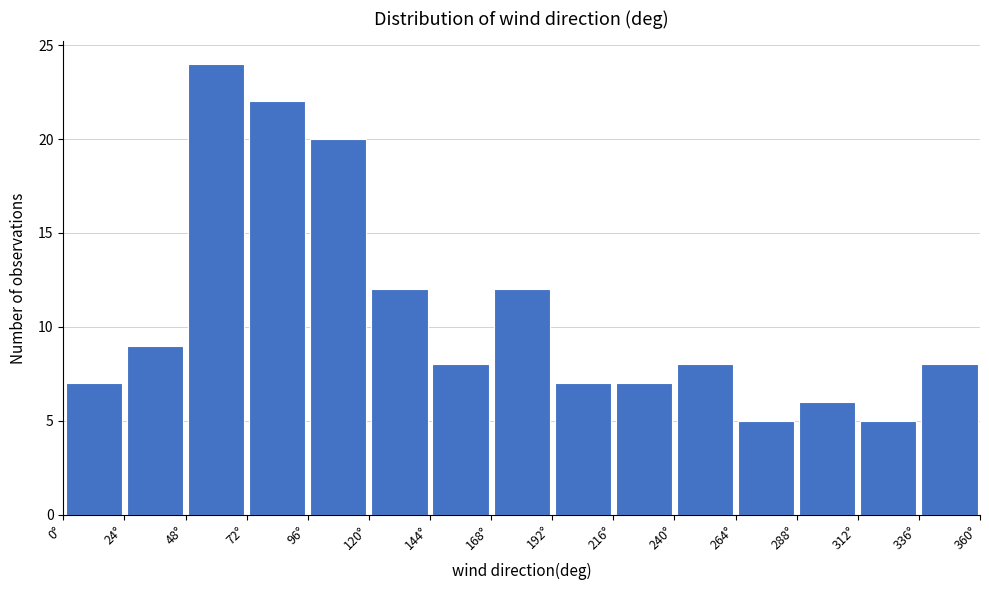

Which range on the x-axis has the tallest bar?

48 to 72